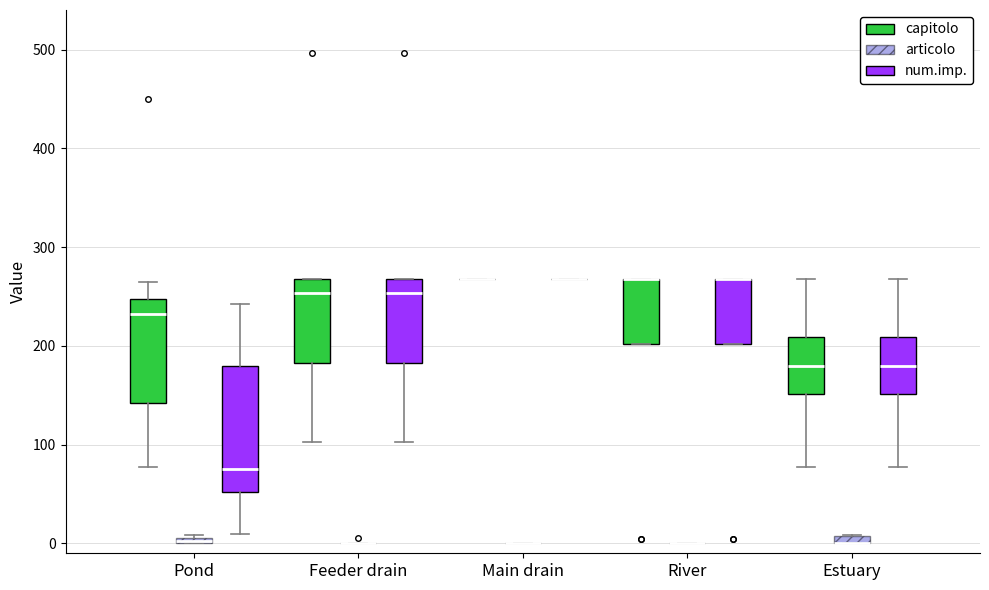

Comparing the boxes themselves (not the whiskers), which one is the tallest?

Pond (num.imp.)